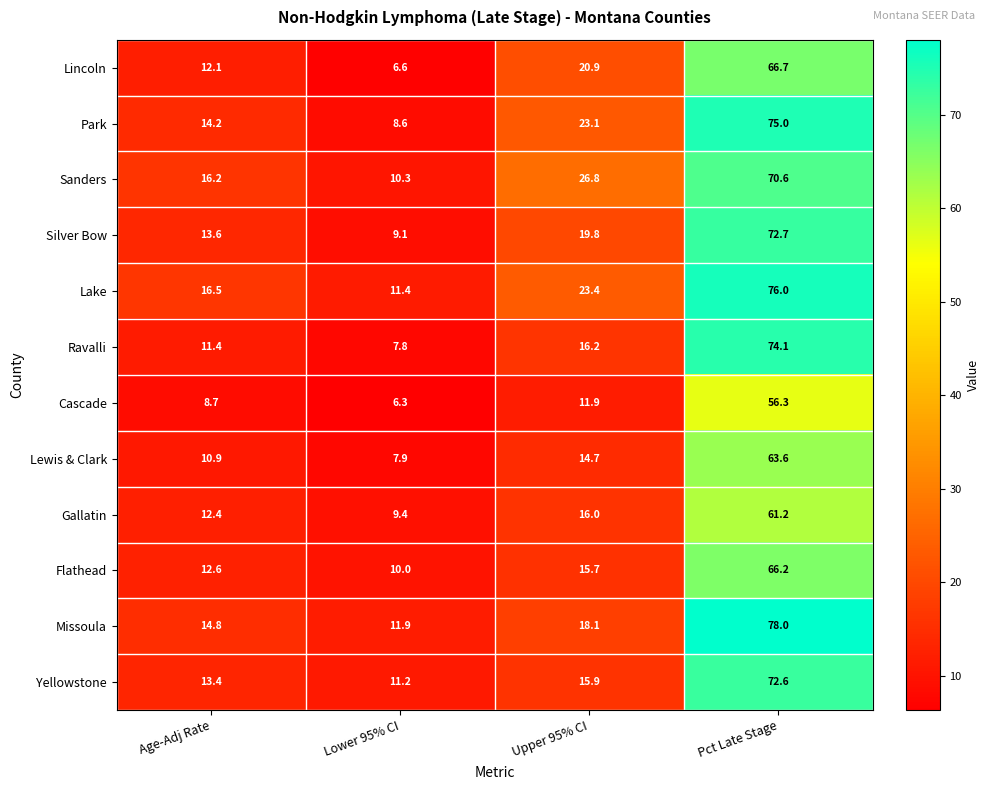

What is the greatest value displayed?

78.0